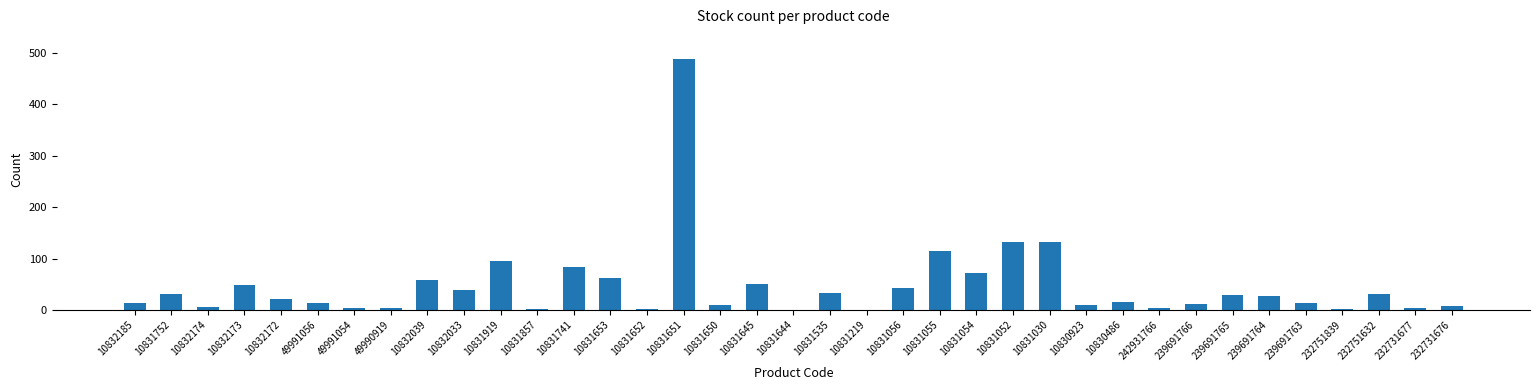

What is the sum of all values?

1708